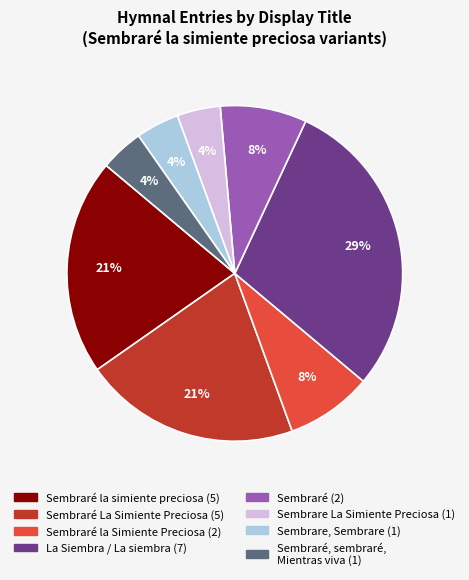

To the nearest percent, what is the difference between the largest and smallest slice percentages?

25%